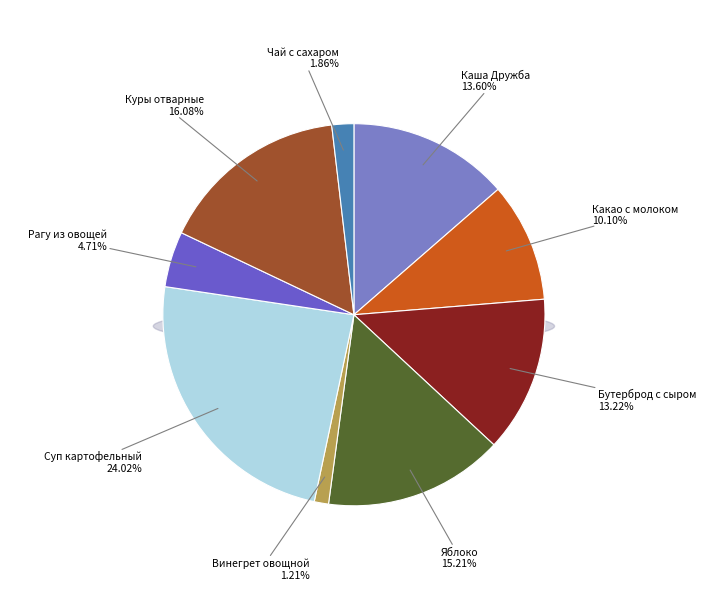

Does Какао с молоком represent more than half of the total?

No